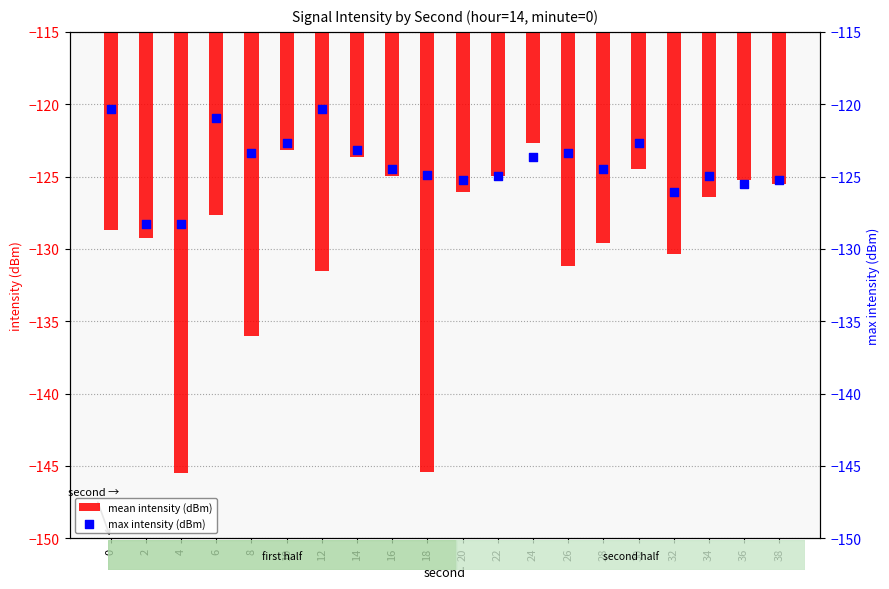

Which series has the largest total across all categories?

max intensity (dBm)